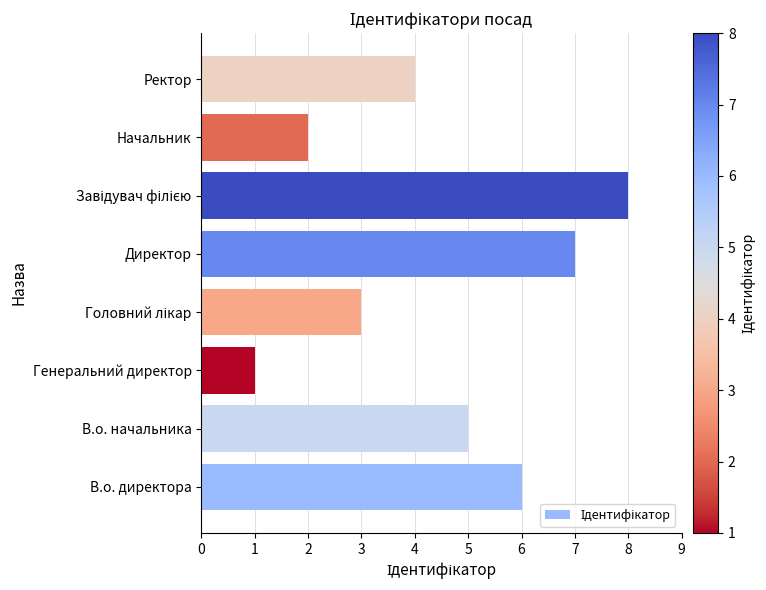

The value at Директор is 10. True or false?

False